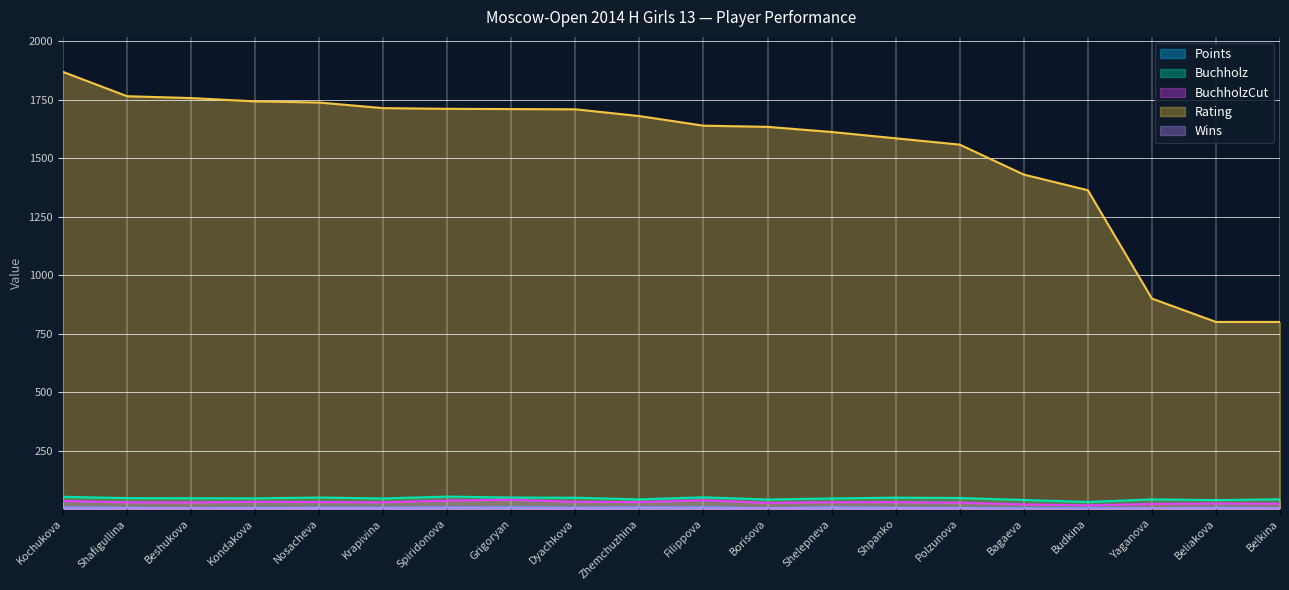

Count the Wins values in the range 4 to 6.

18